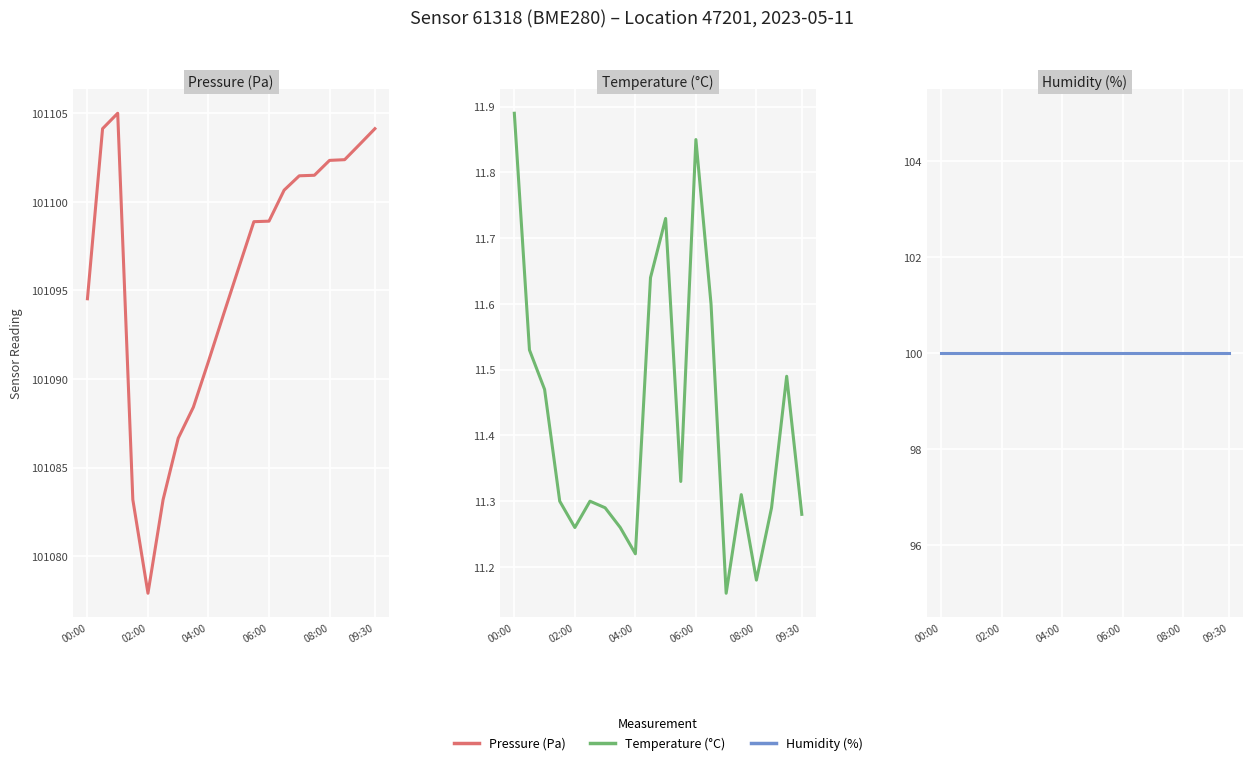

The Pressure (Pa) series shows 101103.2 at 18. True or false?

True